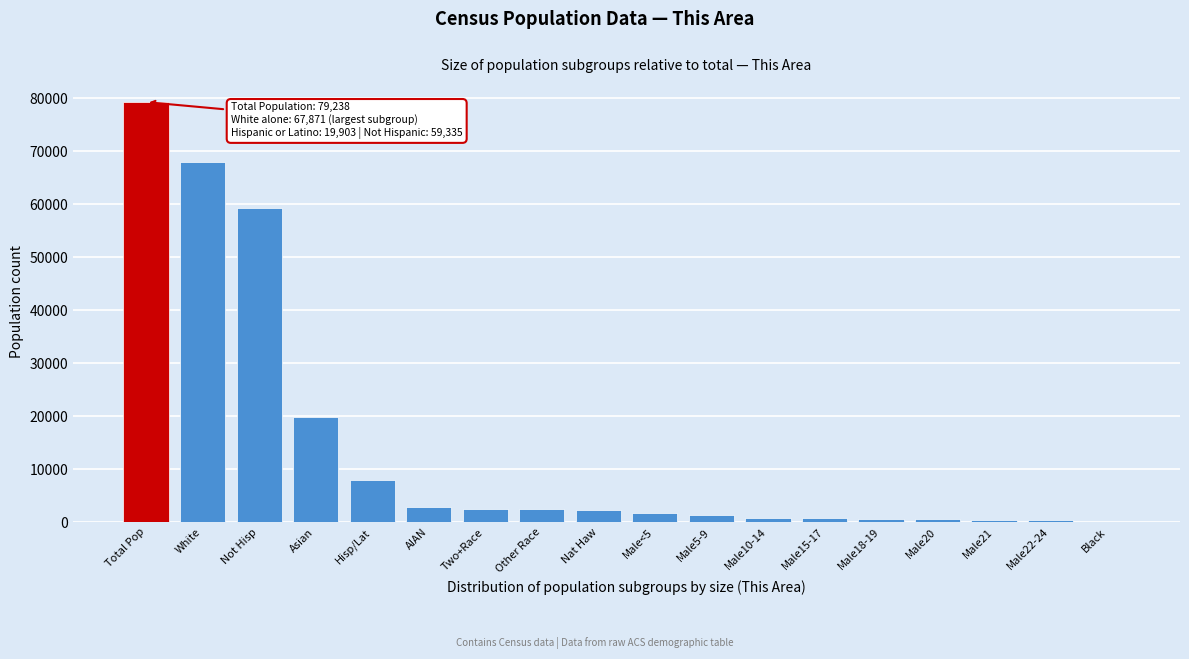

True or false: the data shows 79238 at Total Pop.

True